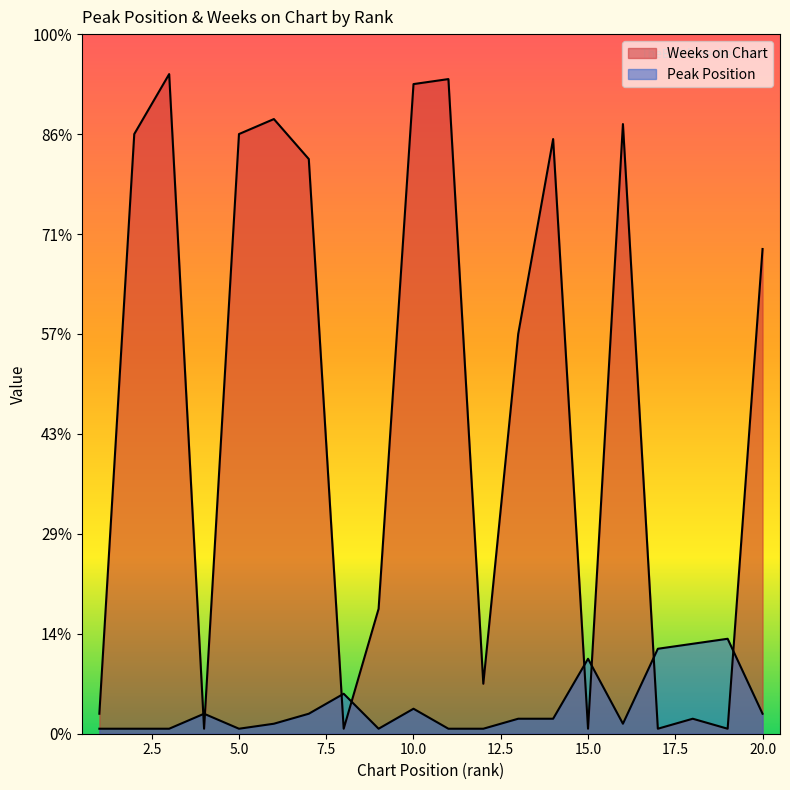

Where do Peak Position and Weeks on Chart first cross each other?

3 and 4